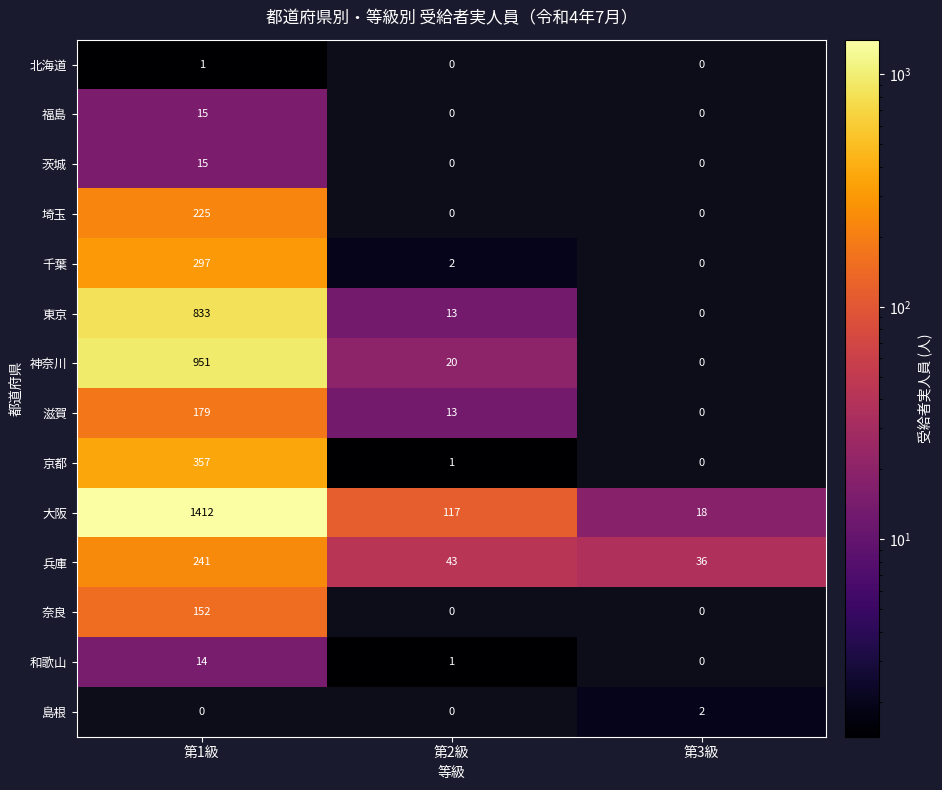

Which label corresponds to the largest value in the chart?

第1級